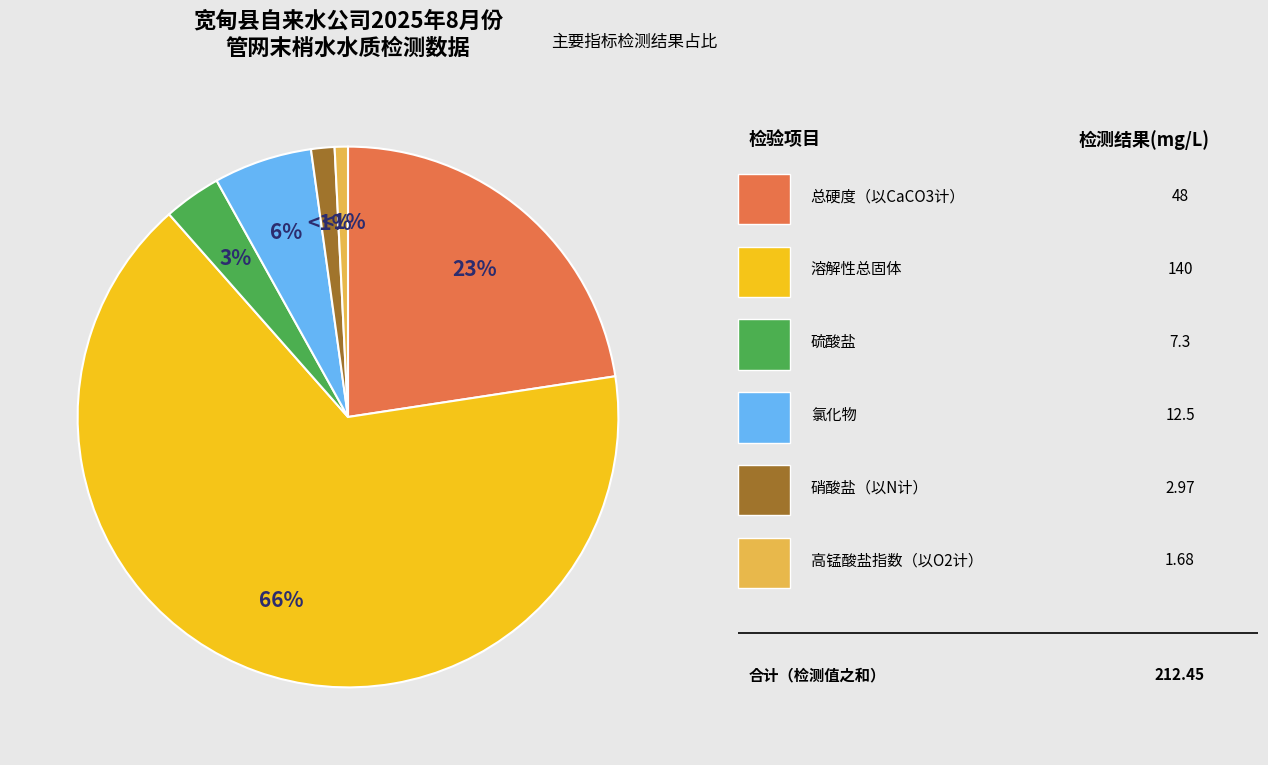

Does any single category account for the majority?

Yes